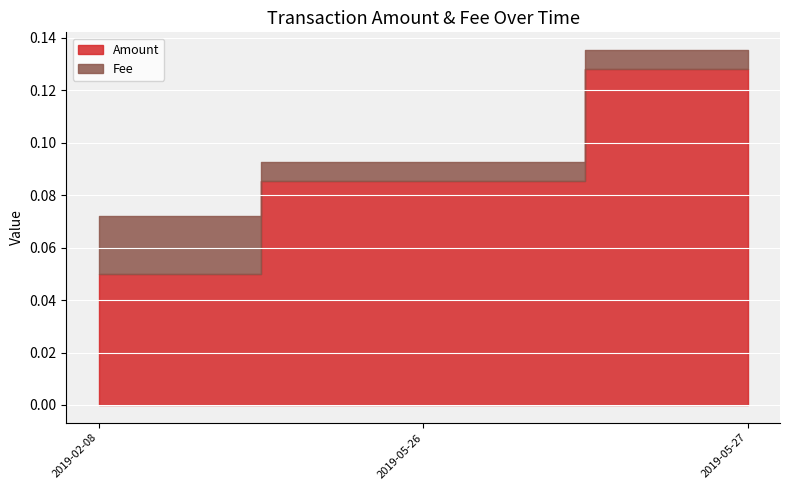

Rank the series by their maximum value, from lowest to highest.

Fee, Amount